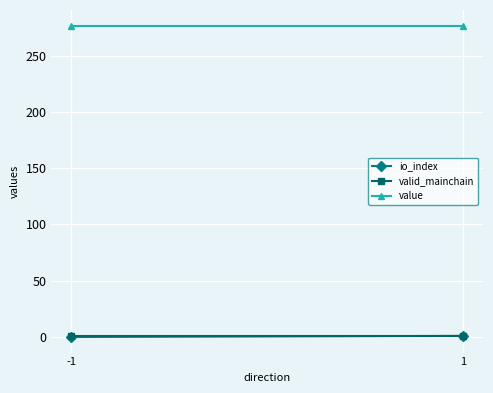

Between -1 and 1, which is larger?

1